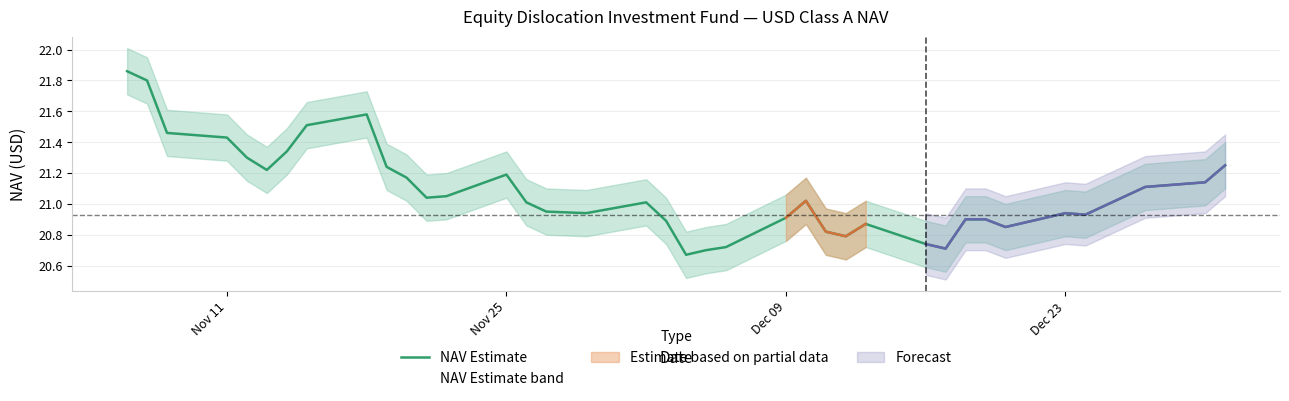

What is the minimum value shown in the chart?

20.7